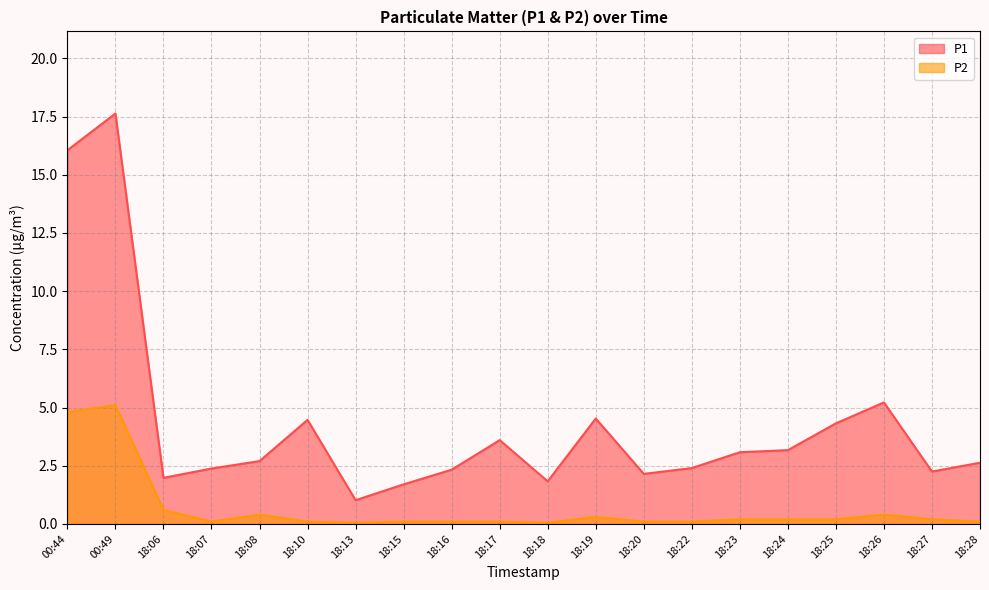

Reading right to left, list all the values displayed in this chart.

P1: 2.6	2.2	5.2	4.3	3.2	3.1	2.4	2.1	4.5	1.8	3.6	2.3	1.7	1.0	4.5	2.7	2.4	2.0	17.6	16.1
P2: 0.1	0.2	0.4	0.2	0.2	0.2	0.1	0.1	0.3	0.1	0.1	0.1	0.1	0.1	0.1	0.4	0.1	0.6	5.1	4.8